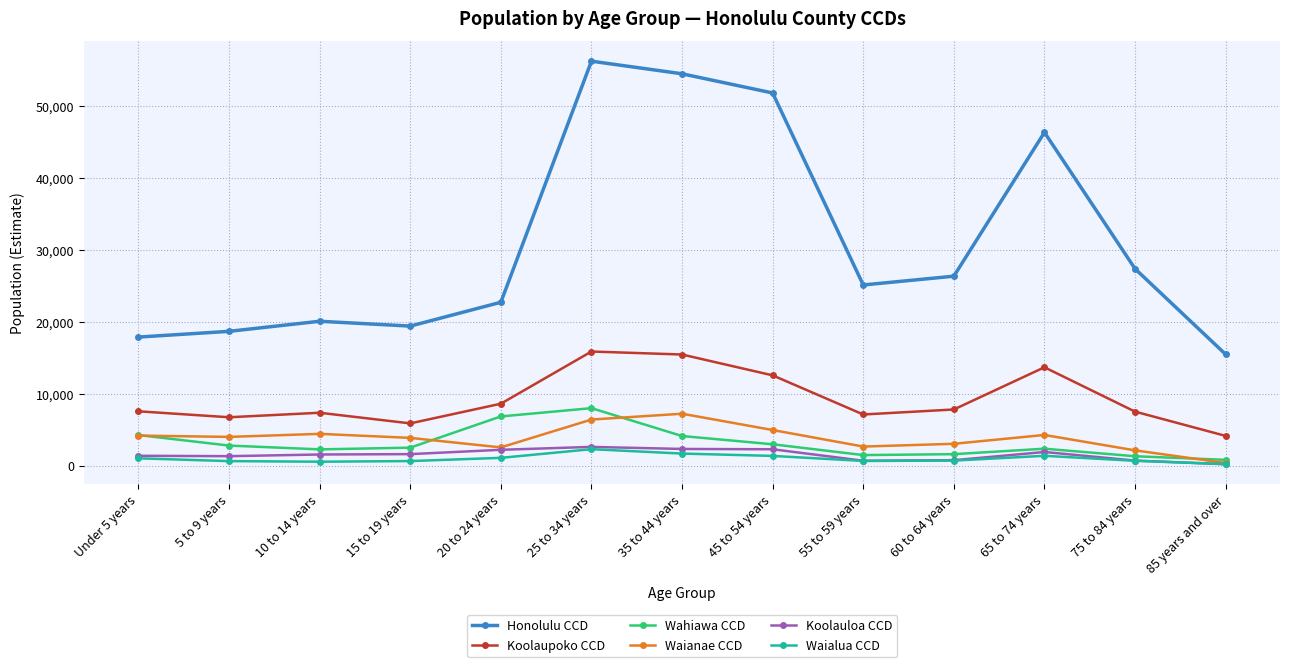

Does the chart display data point markers on the line(s)?

Yes